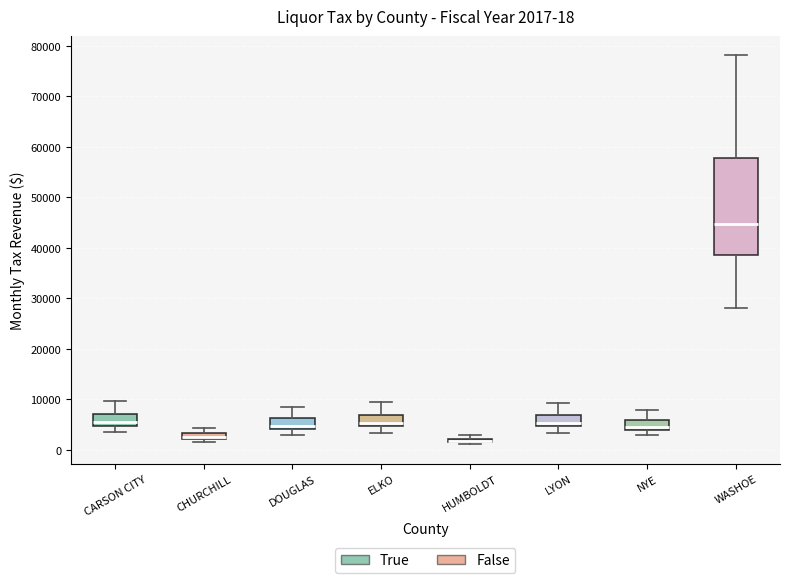

Comparing the boxes themselves (not the whiskers), which one is the tallest?

WASHOE